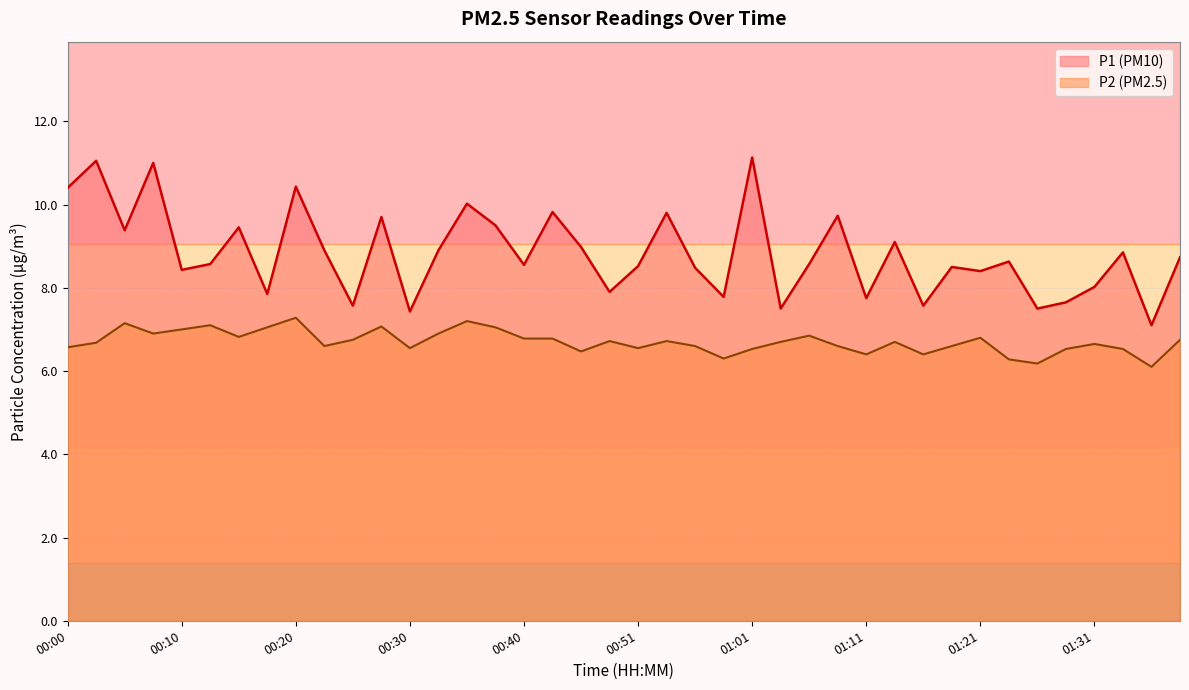

At which category is the sum across all series the highest?

00:07